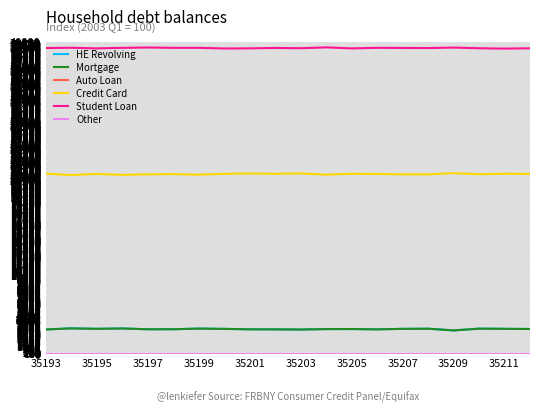

True or false: Credit Card and Mortgage cross at least once.

False